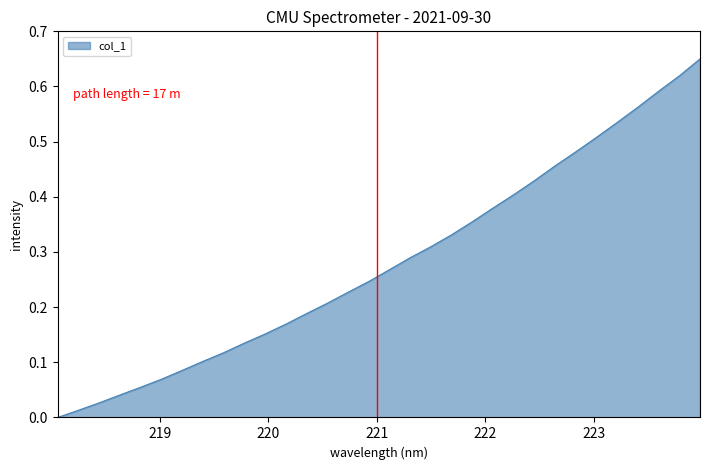

Count the number of categories in the chart.

32